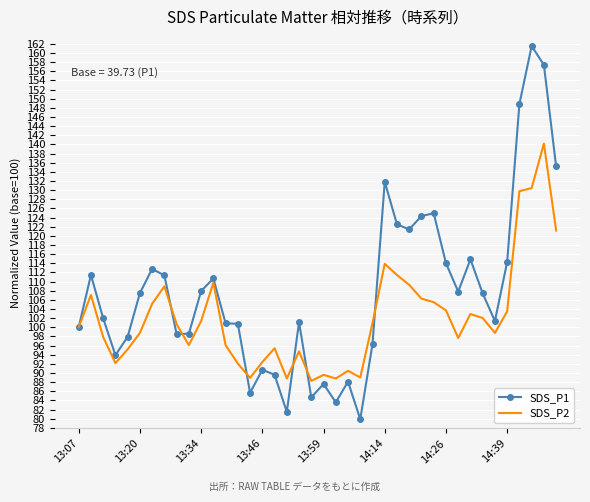

Which series ends up on top after the final intersection of SDS_P1 and SDS_P2?

SDS_P1